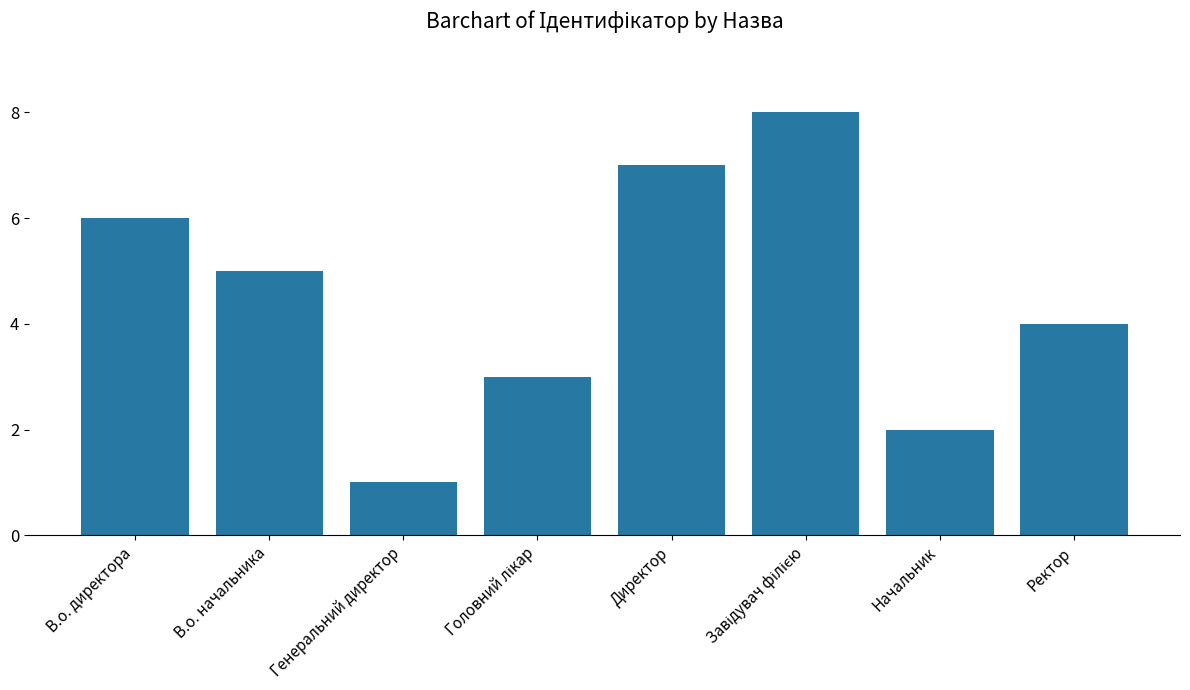

What is the difference between the maximum and minimum values?

7